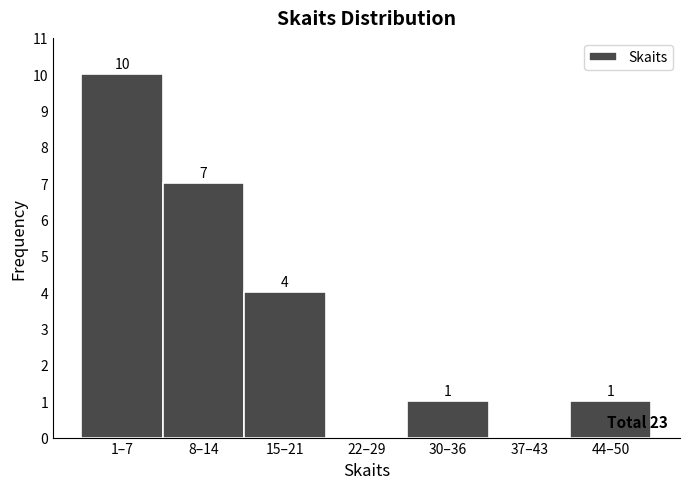

Reading left to right, list all the values displayed in this chart.

1–7=10	8–14=7	15–21=4	22–29=0	30–36=1	37–43=0	44–50=1